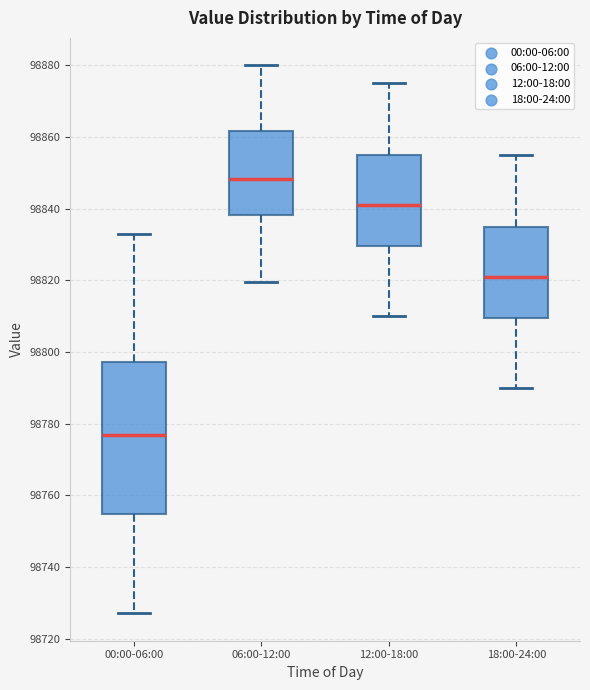

Reading left to right, read every box against the y-axis: the position of its median line, the range the box covers, and the ends of its whiskers. The values are not printed on the chart, so give them approximately, as read against the axis.

00:00-06:00: median 98776, box 98754 to 98798, whiskers 98728 to 98832
06:00-12:00: median 98848, box 98838 to 98862, whiskers 98820 to 98880
12:00-18:00: median 98842, box 98830 to 98856, whiskers 98810 to 98876
18:00-24:00: median 98822, box 98810 to 98836, whiskers 98790 to 98856